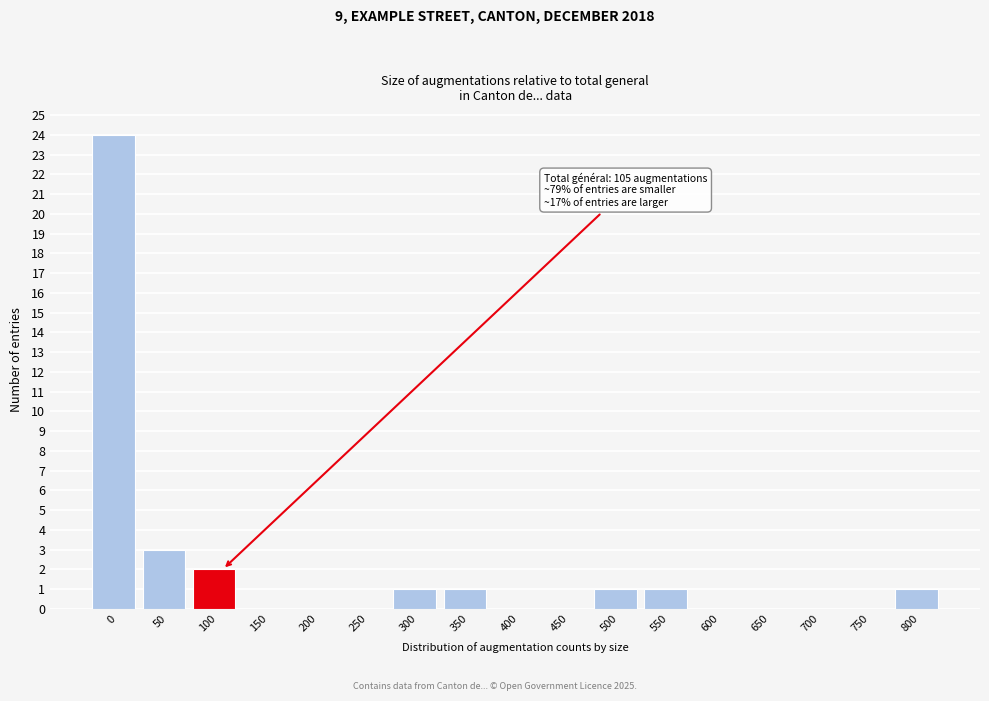

Reading left to right, extract all data points from this chart.

0=24	50=3	100=2	150=0	200=0	250=0	300=1	350=1	400=0	450=0	500=1	550=1	600=0	650=0	700=0	750=0	800=1